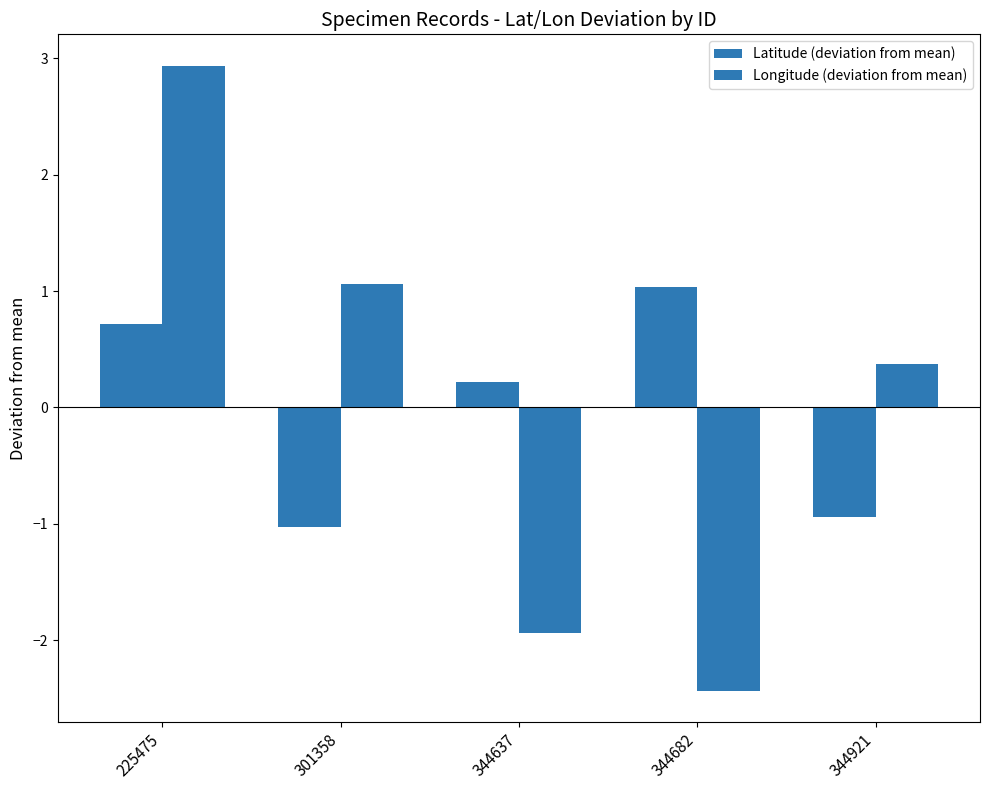

How many series are shown in this chart?

2